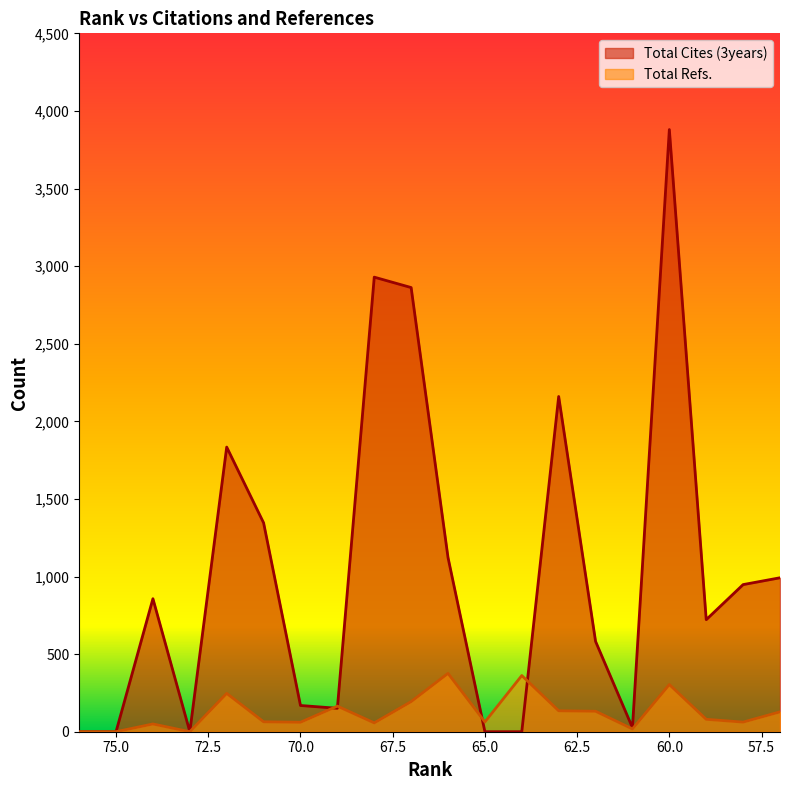

What is the approximate value of Total Cites (3years) at 61?

26